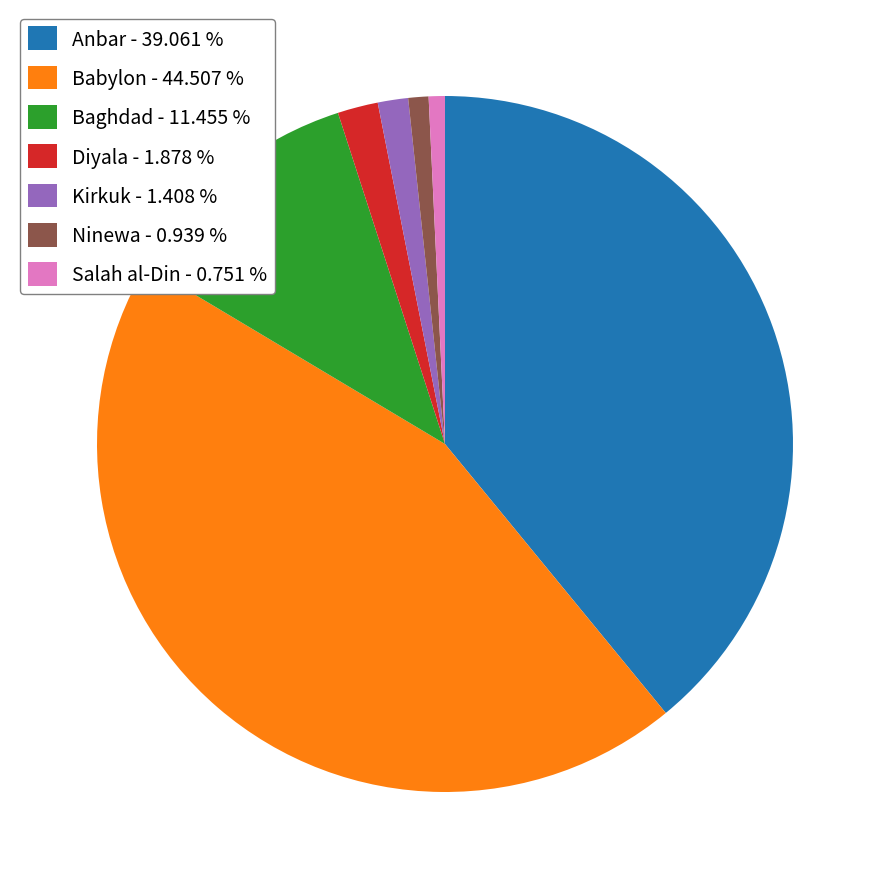

Which category has the biggest portion of the pie?

Babylon